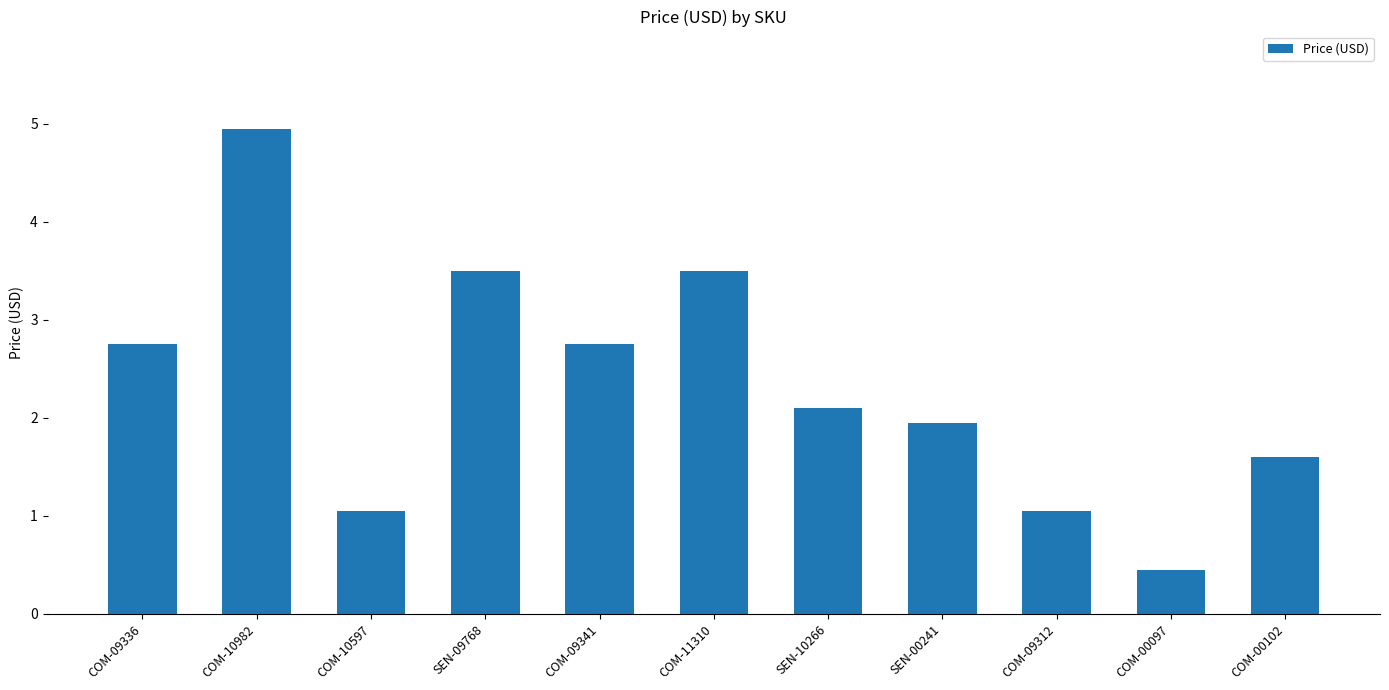

What is the ratio of the value at COM-10597 to the value at SEN-10266?

0.5